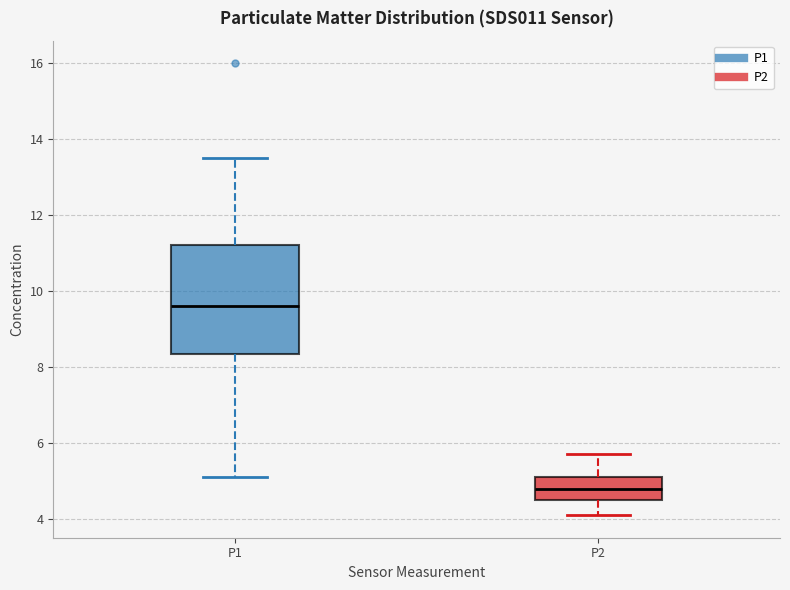

Which box has the lowest median line?

P2